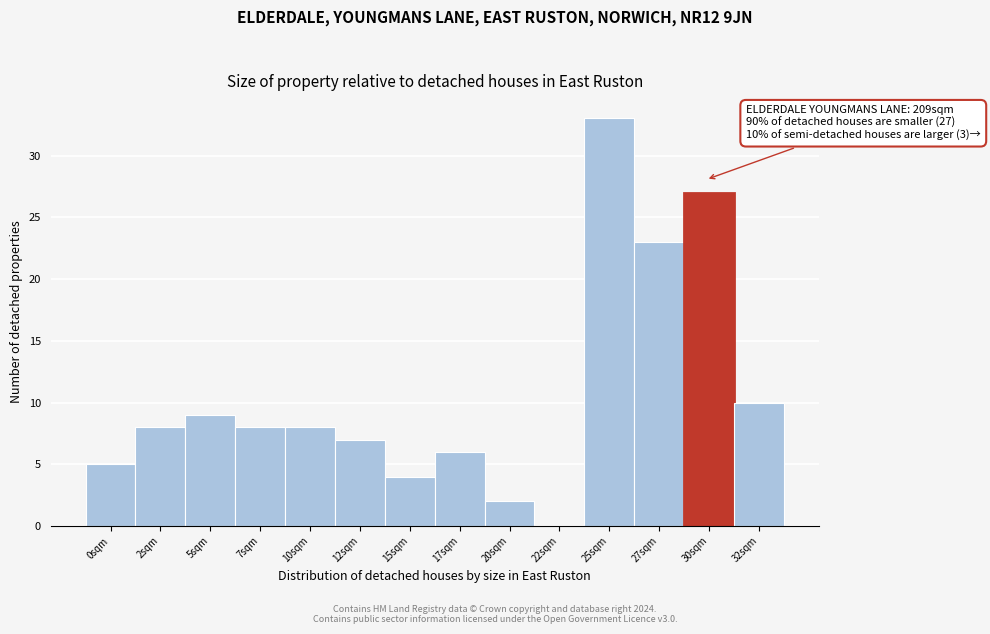

Reading left to right, what are all the values shown in this chart?

0sqm=5	2sqm=8	5sqm=9	7sqm=8	10sqm=8	12sqm=7	15sqm=4	17sqm=6	20sqm=2	22sqm=0	25sqm=33	27sqm=23	30sqm=27	32sqm=10